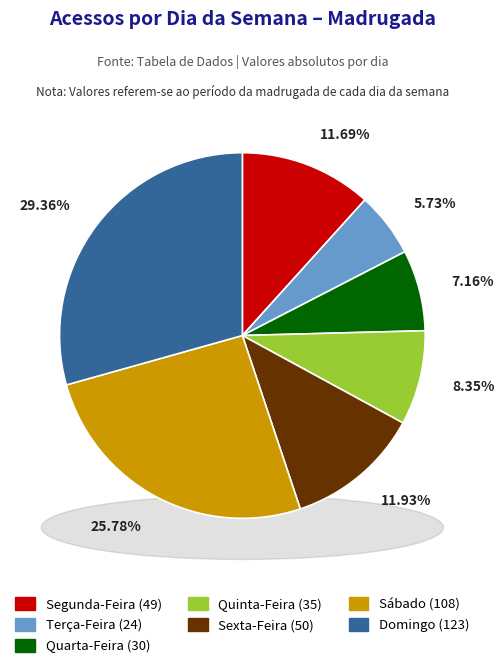

Is there a majority slice in this chart?

No